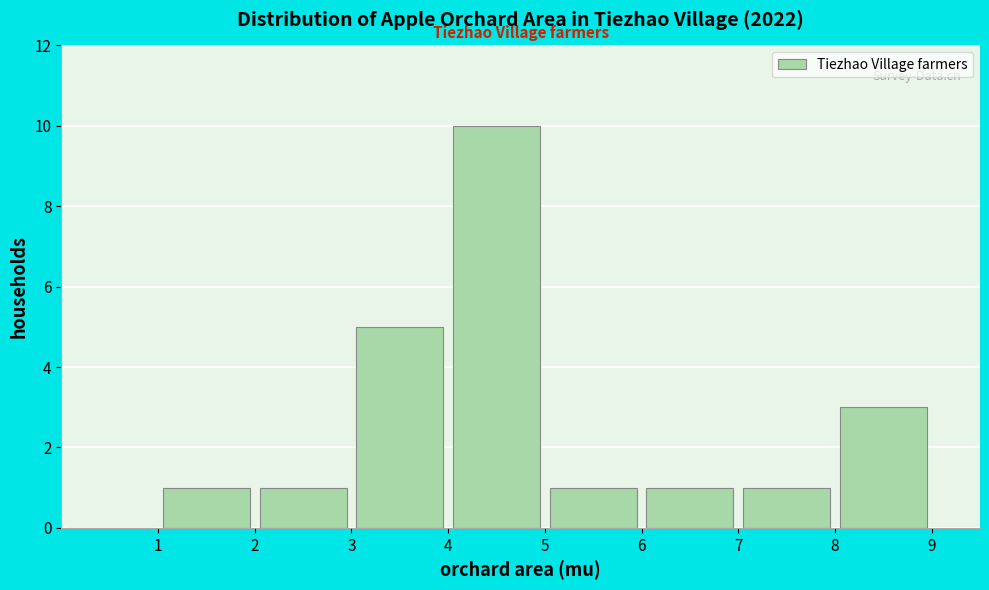

What is the height of the bar covering 1 to 2 on the x-axis? The values are not printed on the chart, so give them approximately, as read against the axis.

1